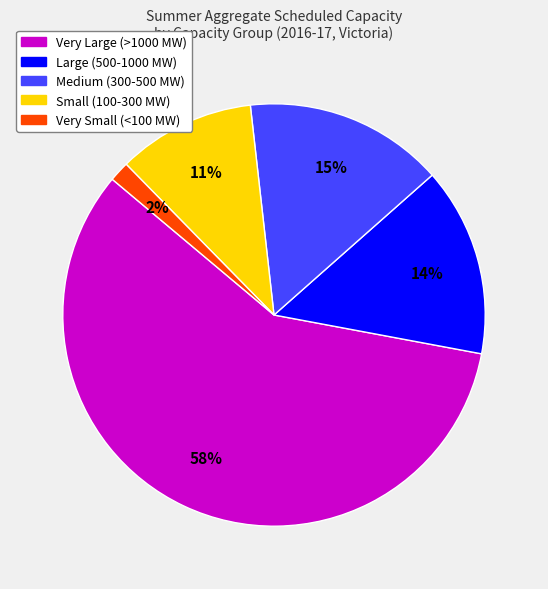

Which has a higher value, Very Small (<100 MW) or Very Large (>1000 MW)?

Very Large (>1000 MW)